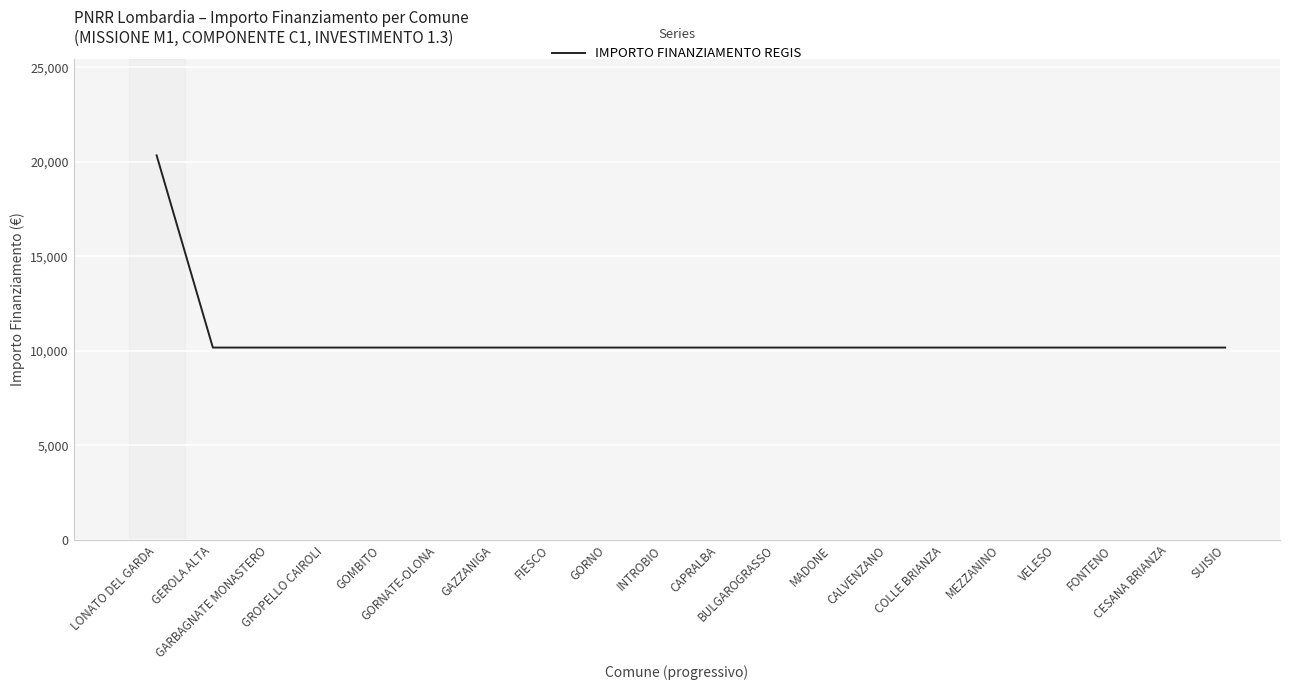

What position from the right is CALVENZANO?

7